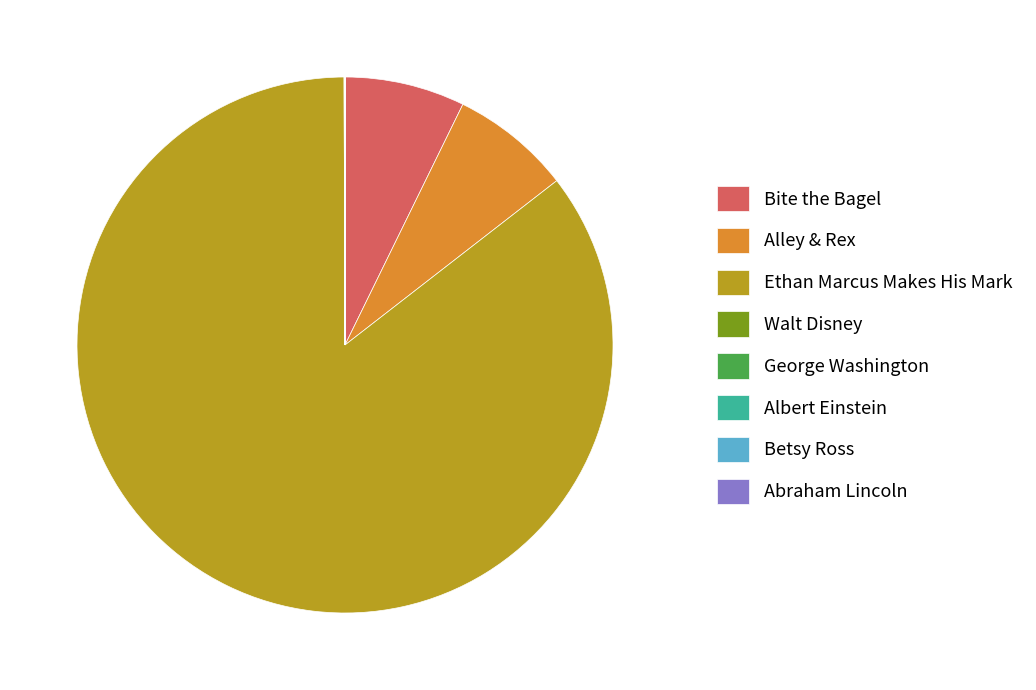

Which has a higher value, Ethan Marcus Makes His Mark or Bite the Bagel?

Ethan Marcus Makes His Mark